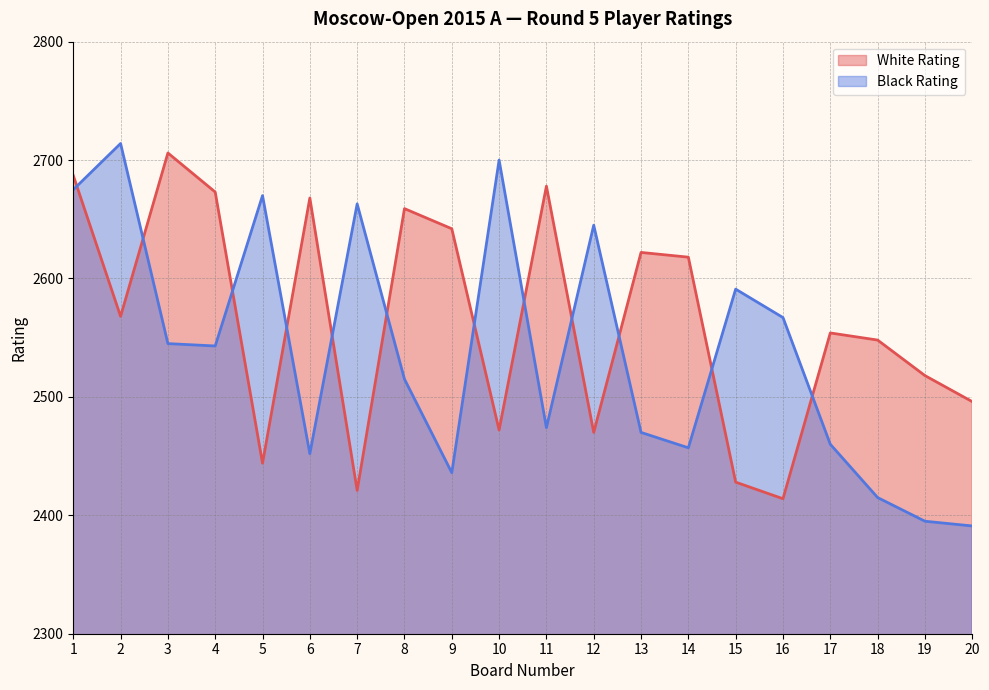

What is the sum of the Black Rating values at 18 and 9?

4851